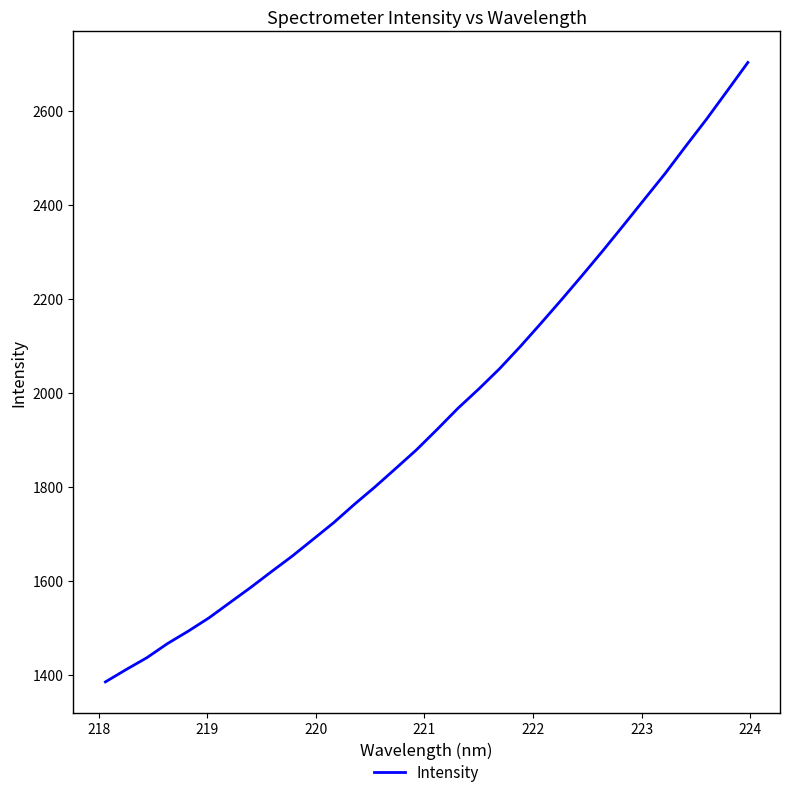

Is this an area chart (filled region under the line)?

No